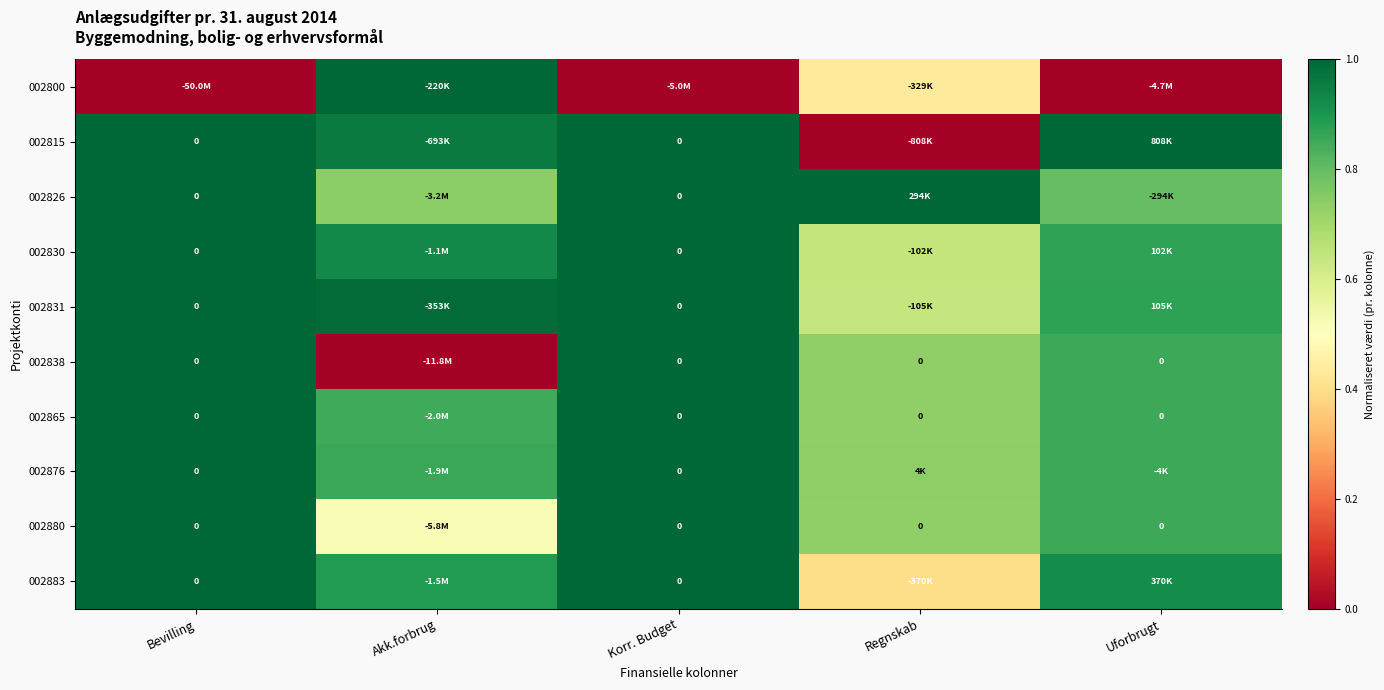

The value of 002815 at Korr. Budget is 1.0. True or false?

True